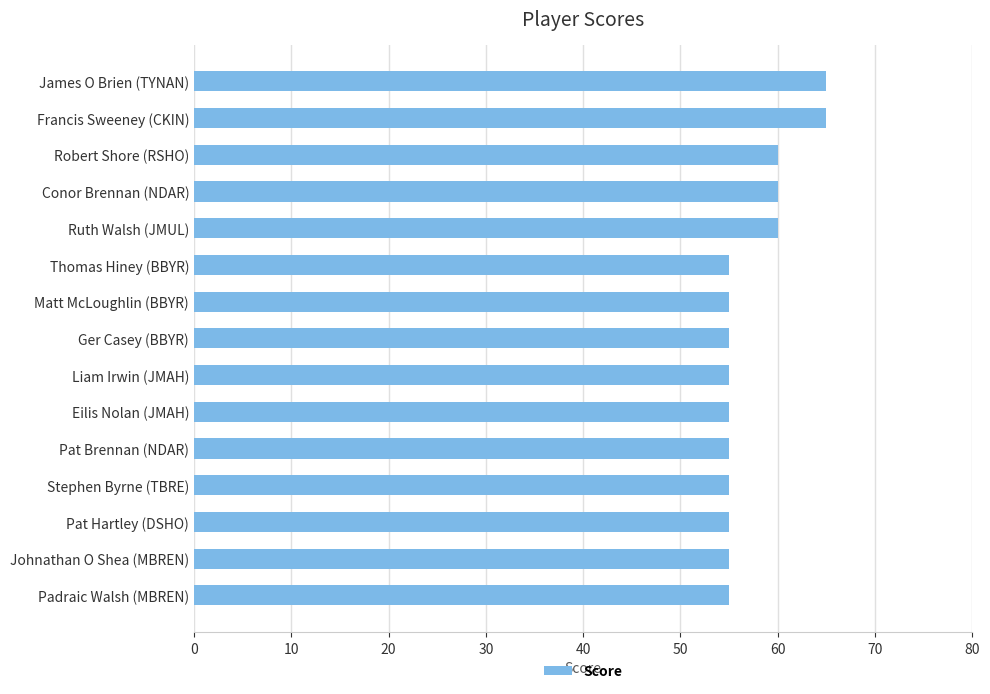

What is the ratio of the value at Thomas Hiney (BBYR) to the value at James O Brien (TYNAN)?

0.8